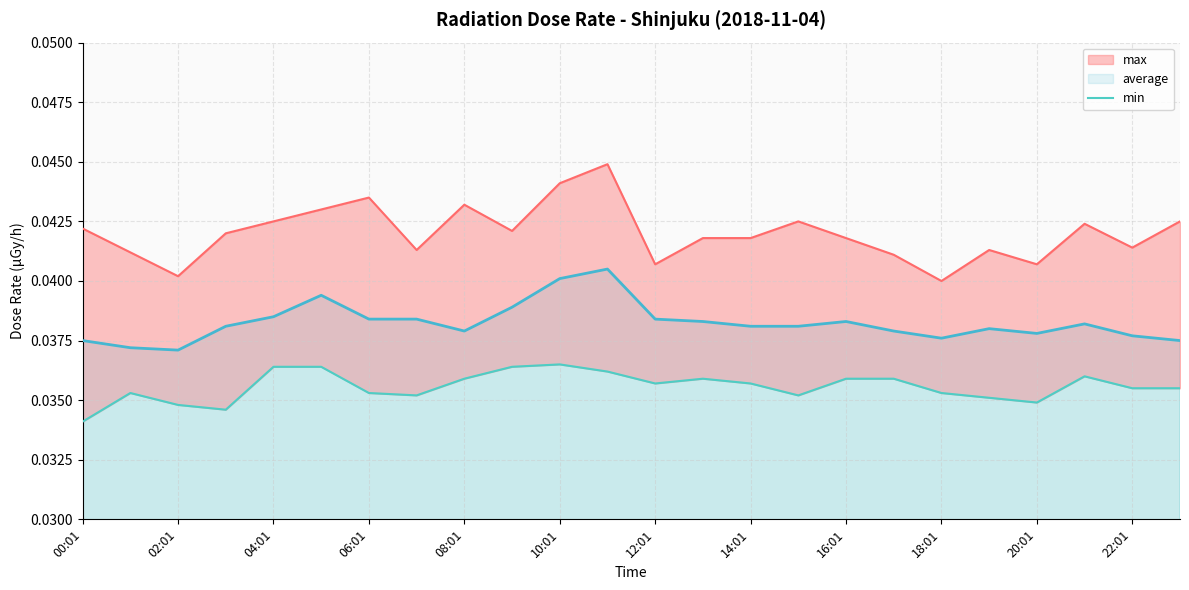

The average series shows 0.1 at 04:01. True or false?

False